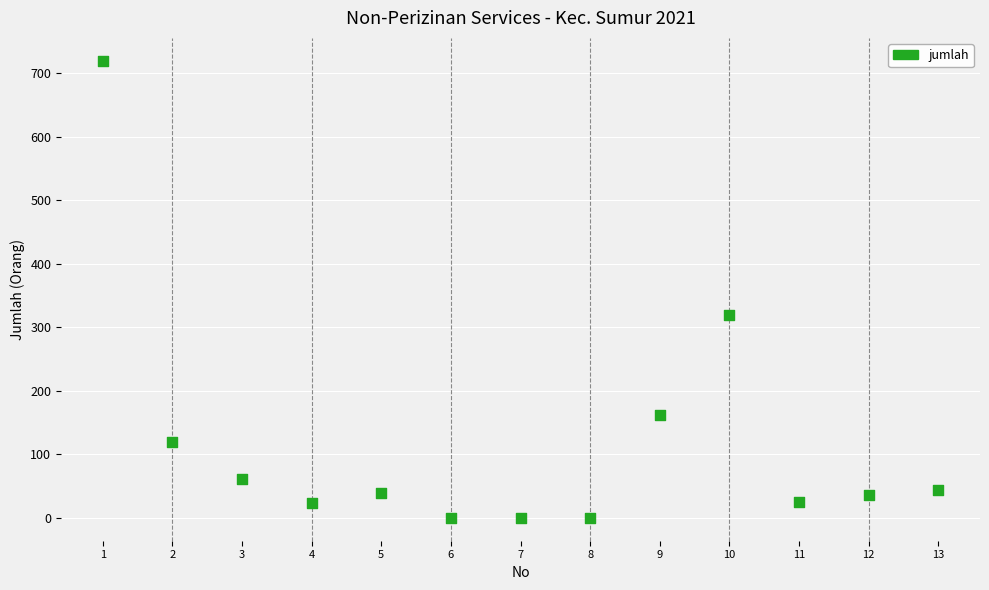

What Y value in the scatter plot is closest to 360?

320